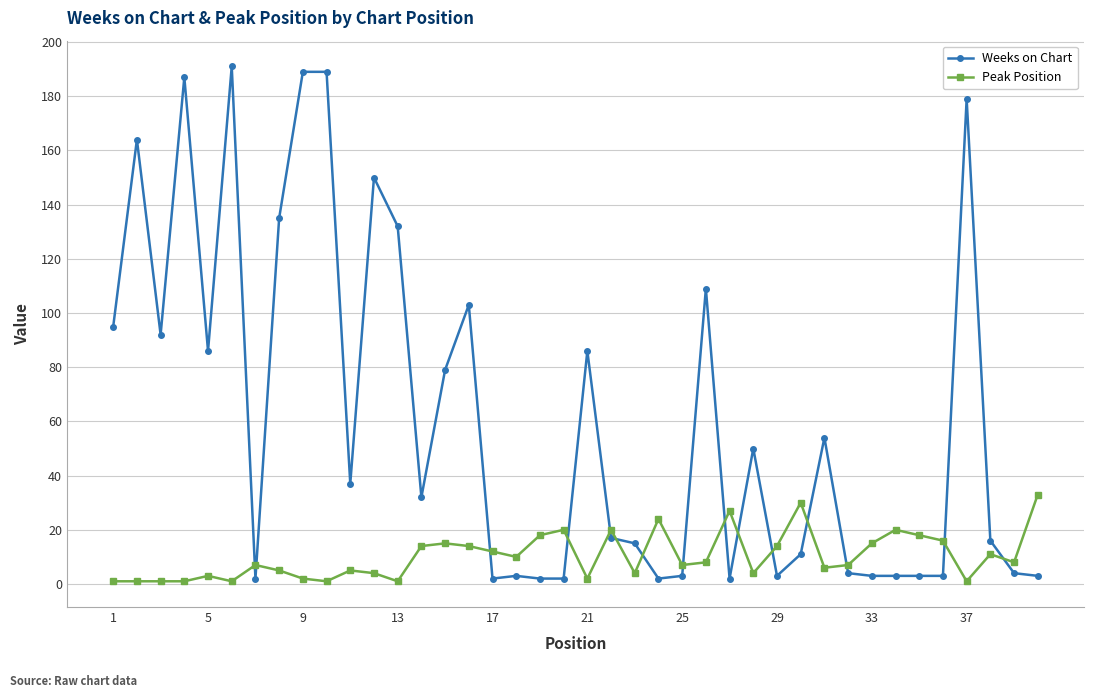

What is the maximum value shown in the chart?

191